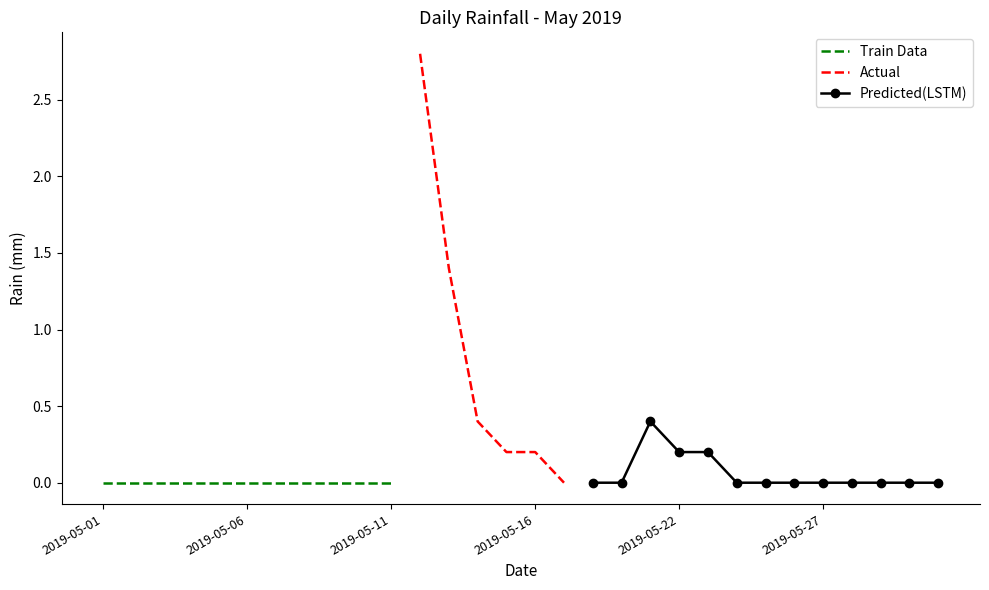

The chart shows a value of 1.2 at 2019-05-24. True or false?

False